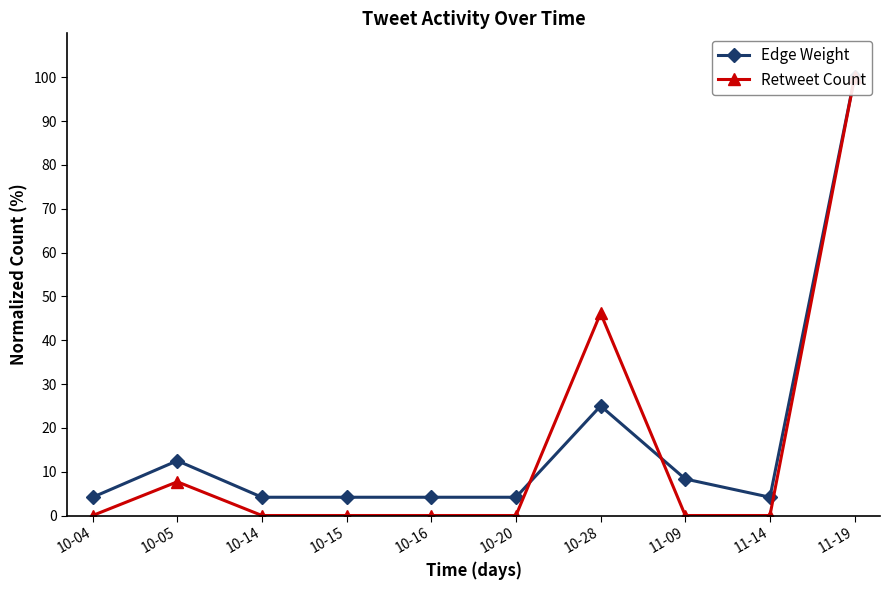

What is the difference between the highest and lowest values at 10-16?

4.2